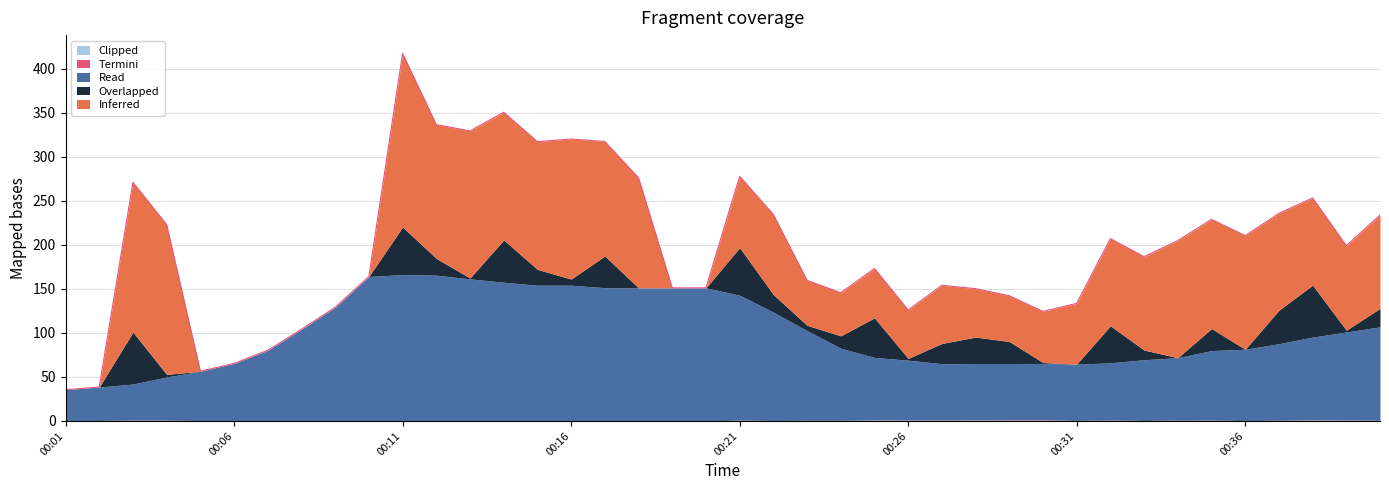

What is the sum of all Inferred values?

3245.0